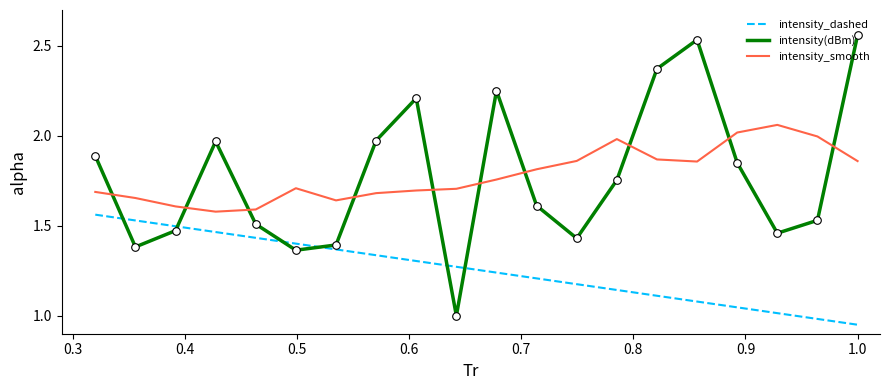

Which series has the largest range (max minus min)?

intensity(dBm)